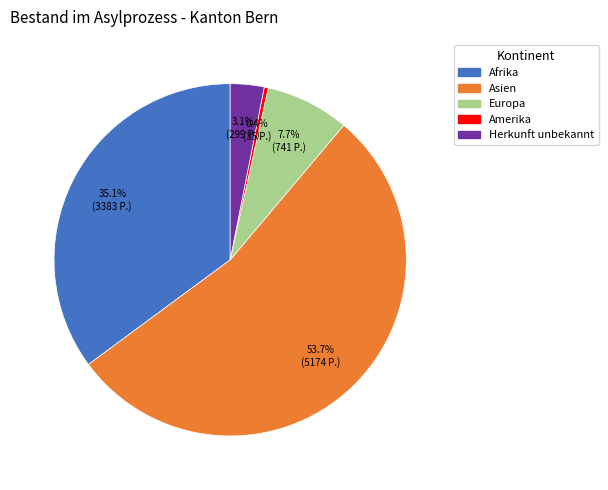

Is there a majority slice in this chart?

Yes